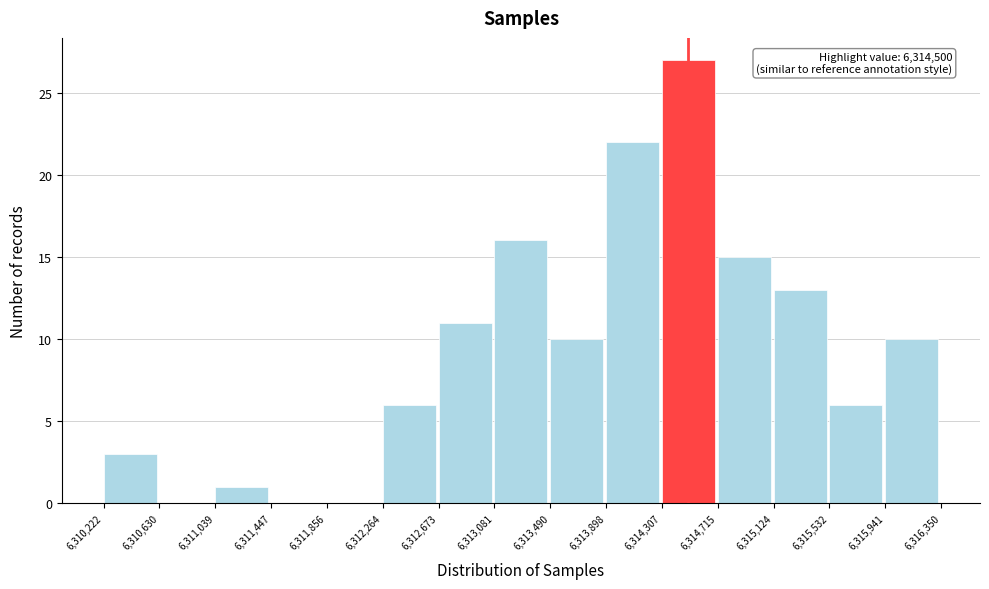

Over which range of the x-axis is the bar tallest?

6,314,307 to 6,314,715